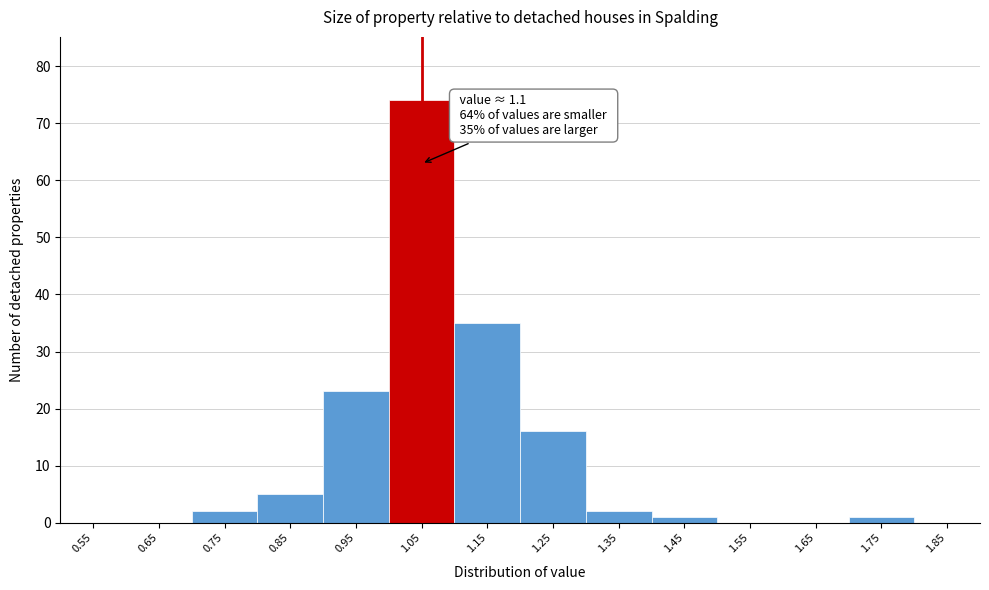

Reading right to left, what are all the values shown in this chart?

1.85=0	1.75=1	1.65=0	1.55=0	1.45=1	1.35=2	1.25=16	1.15=35	1.05=74	0.95=23	0.85=5	0.75=2	0.65=0	0.55=0